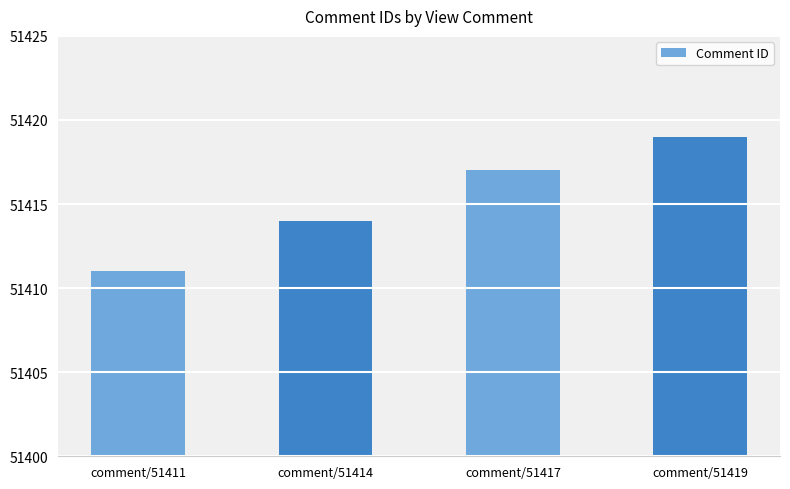

True or false: the data shows 51417 at comment/51417.

True